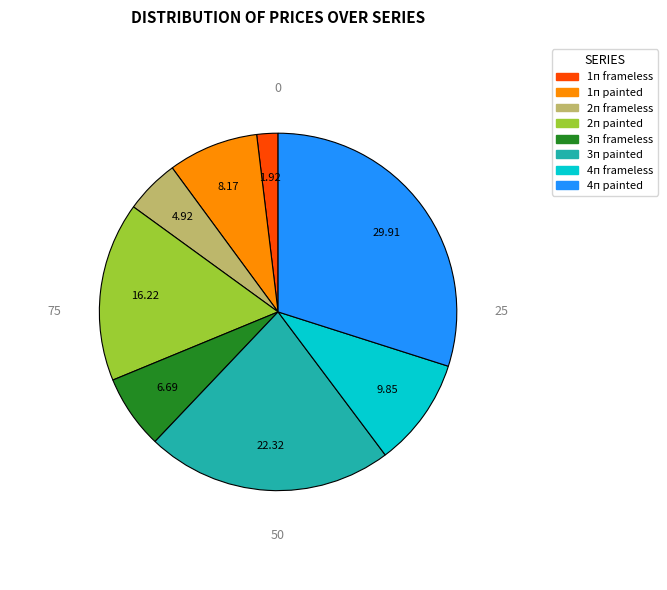

Is there any slice that represents more than half of the pie?

No